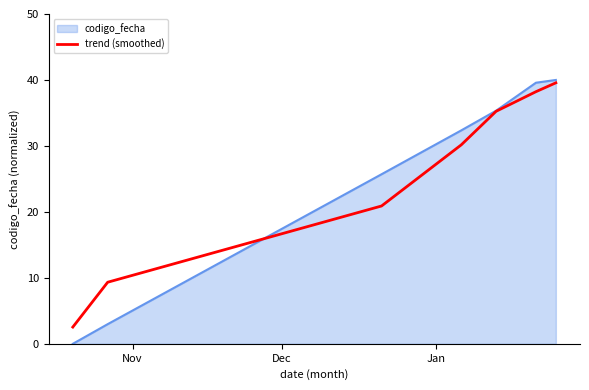

What is the greatest value displayed?

40.0